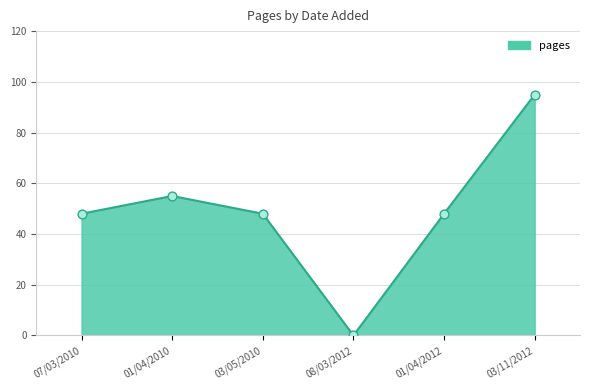

What is the change in value from 03/05/2010 to 08/03/2012?

-48